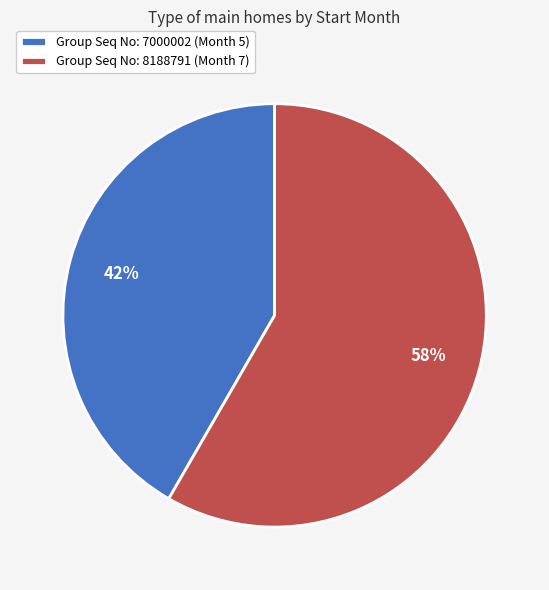

To the nearest percent, what is the average slice percentage?

50%